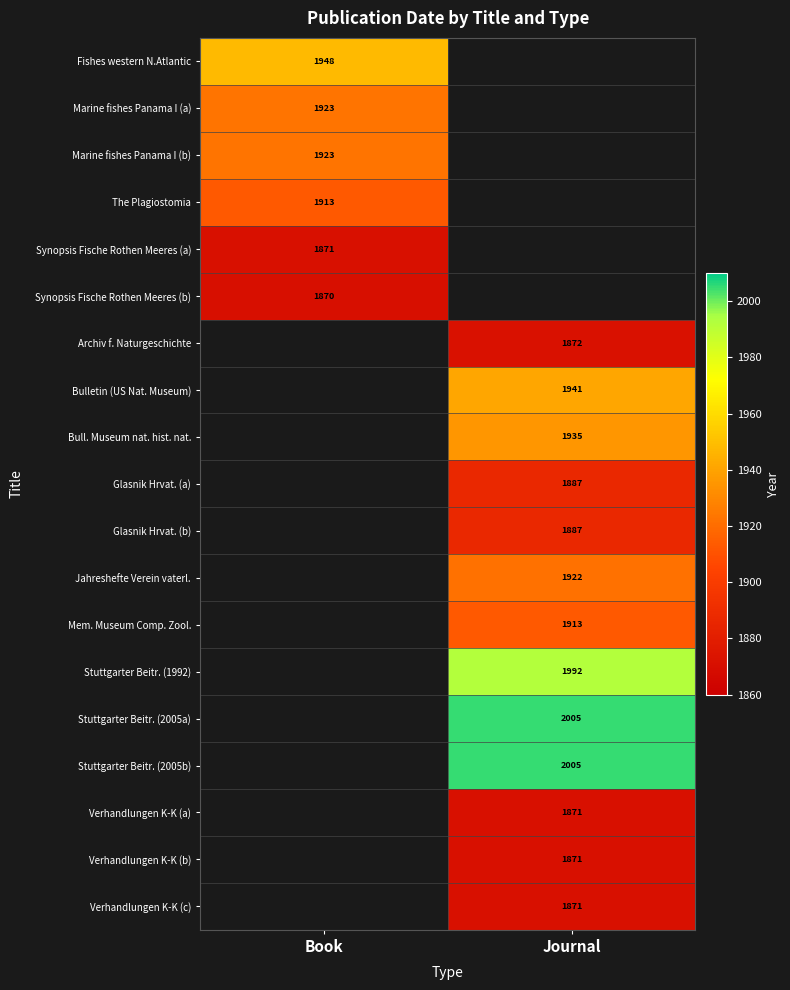

What is the maximum value shown in the chart?

2005.0